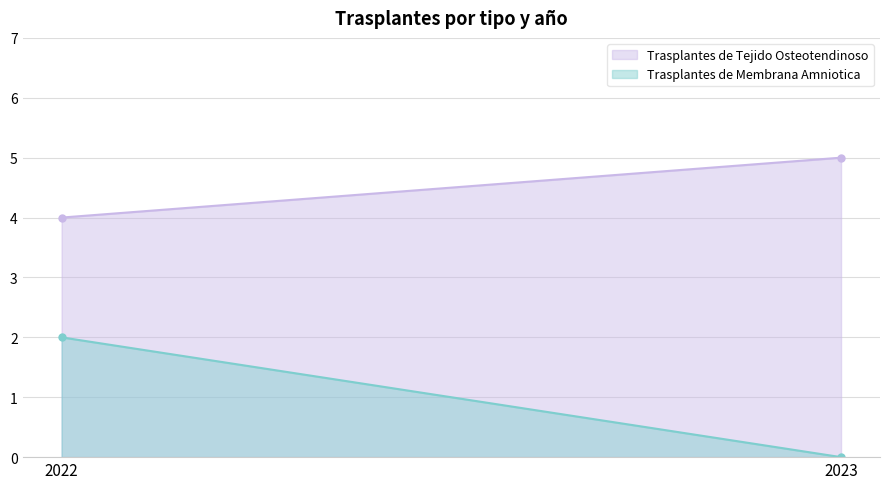

List the series in order of their overall mean, lowest first.

Trasplantes de Membrana Amniotica, Trasplantes de Tejido Osteotendinoso